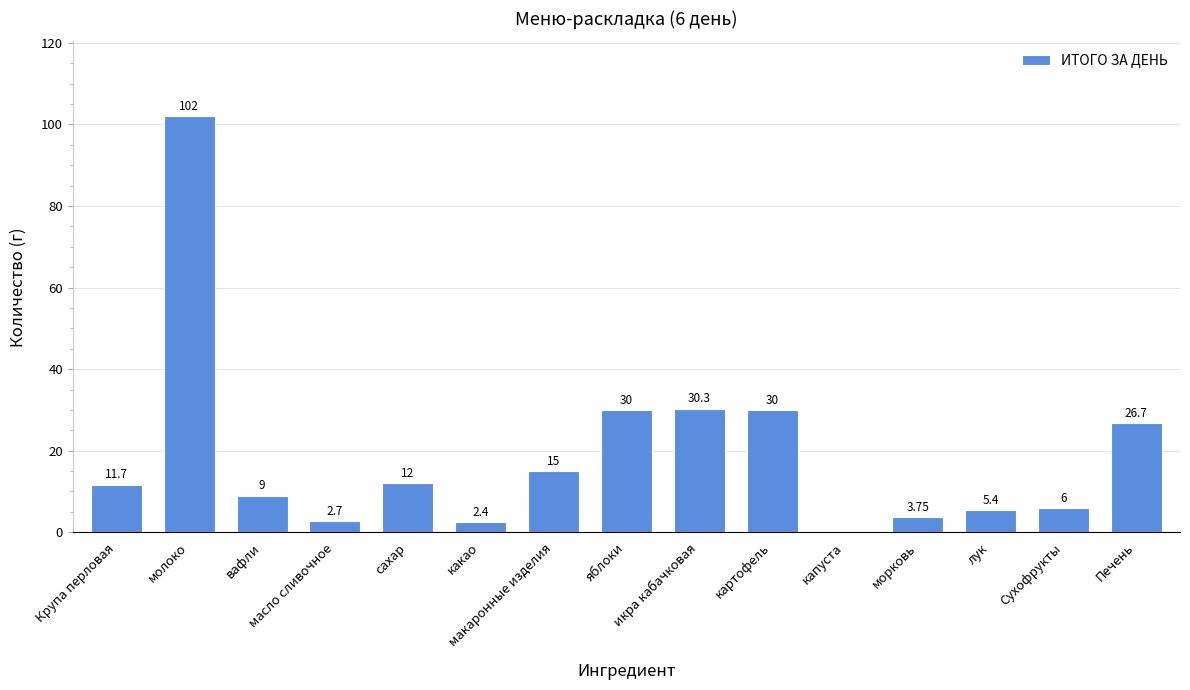

List the labels in order of value, smallest first.

капуста, какао, масло сливочное, морковь, лук, Сухофрукты, вафли, Крупа перловая, сахар, макаронные изделия, Печень, яблоки, картофель, икра кабачковая, молоко